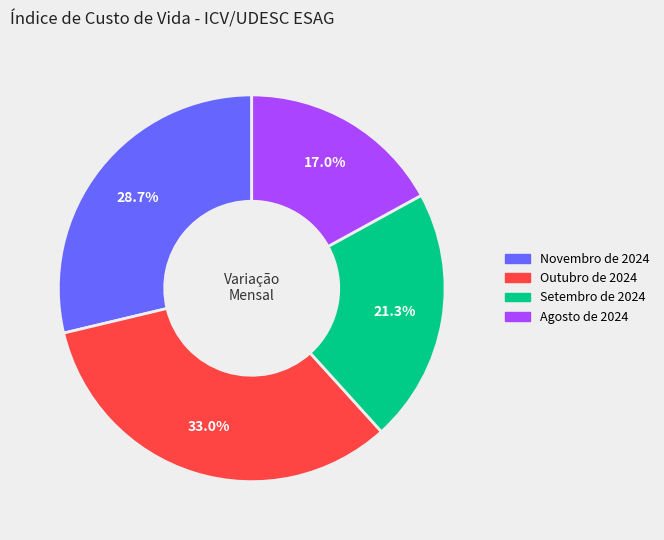

Is it true that Setembro de 2024 is 21% of the pie?

True